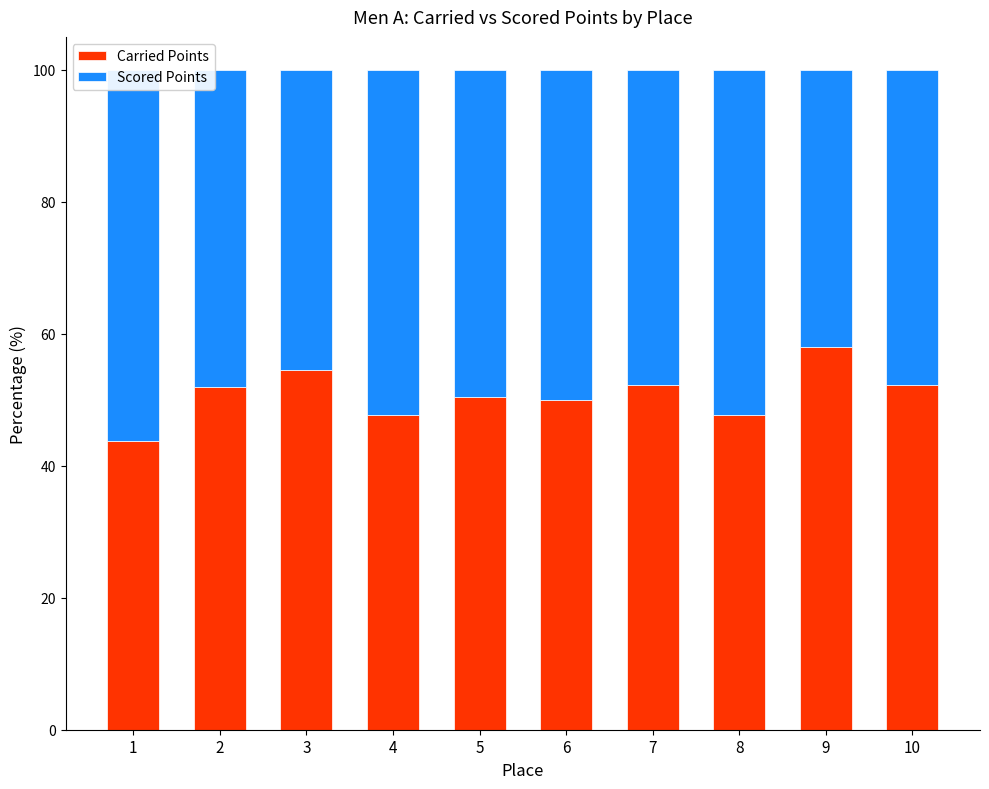

How many groups of bars are there?

10